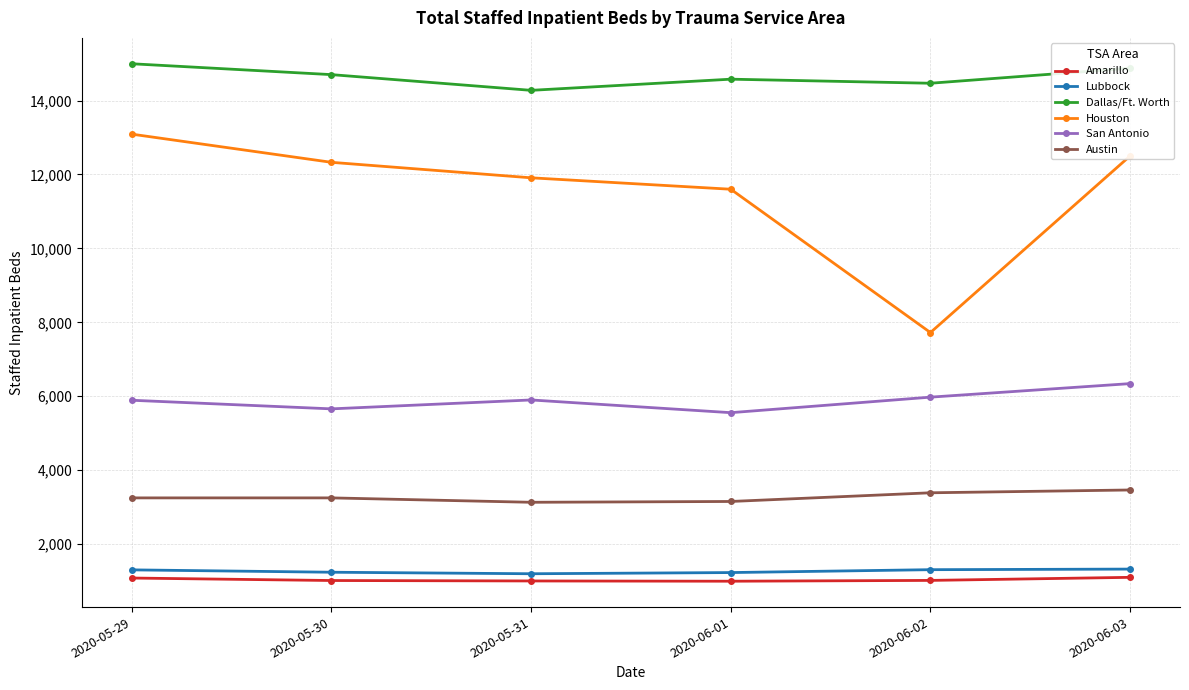

True or false: Houston has more than 2 points higher than both neighbors.

False